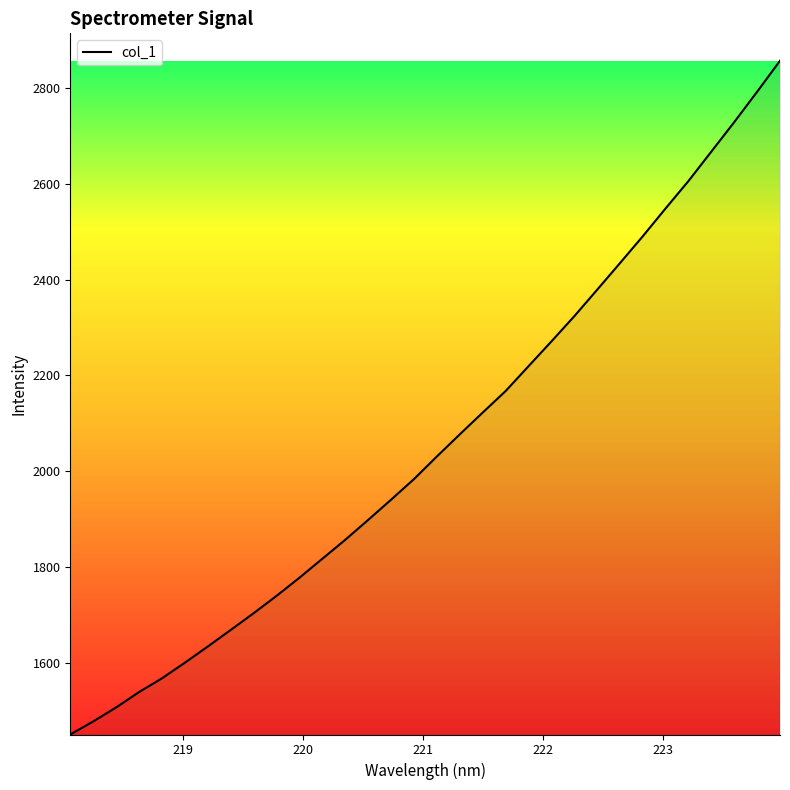

What is the difference between the maximum and minimum values?

1404.6